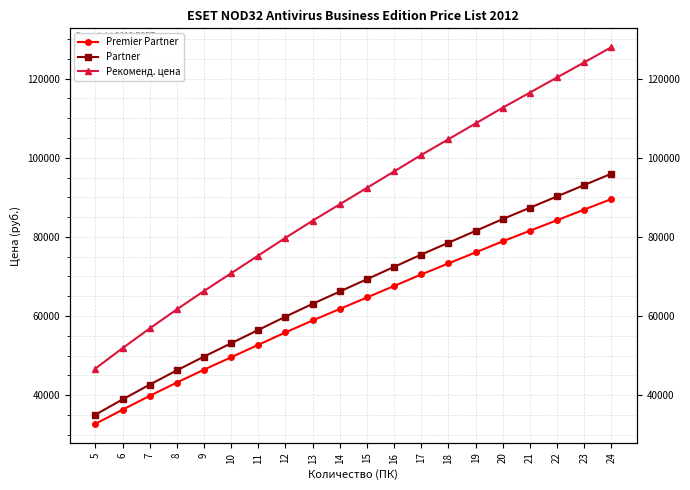

True or false: Partner and Premier Partner intersect in this chart.

False